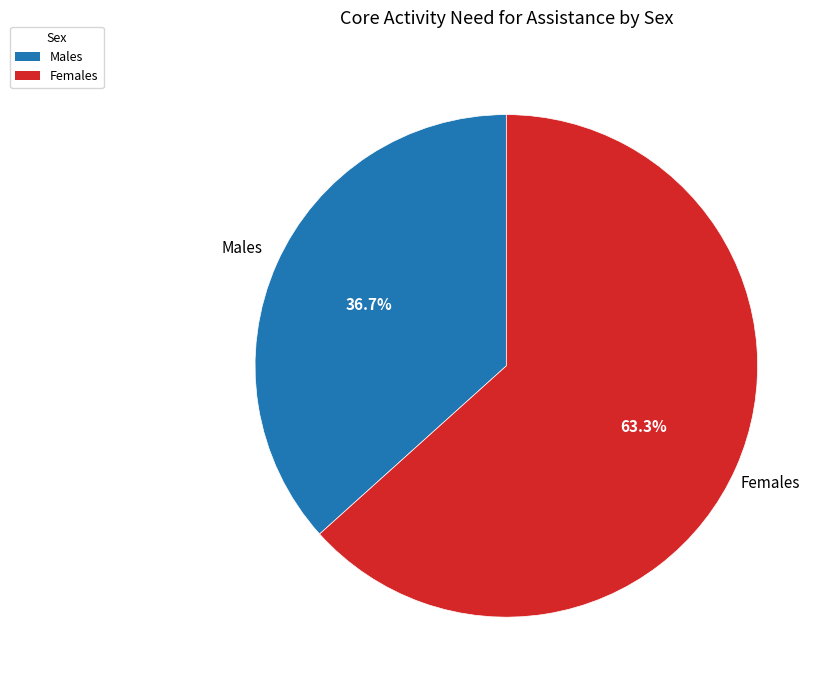

Which category has the smallest portion of the pie?

Males